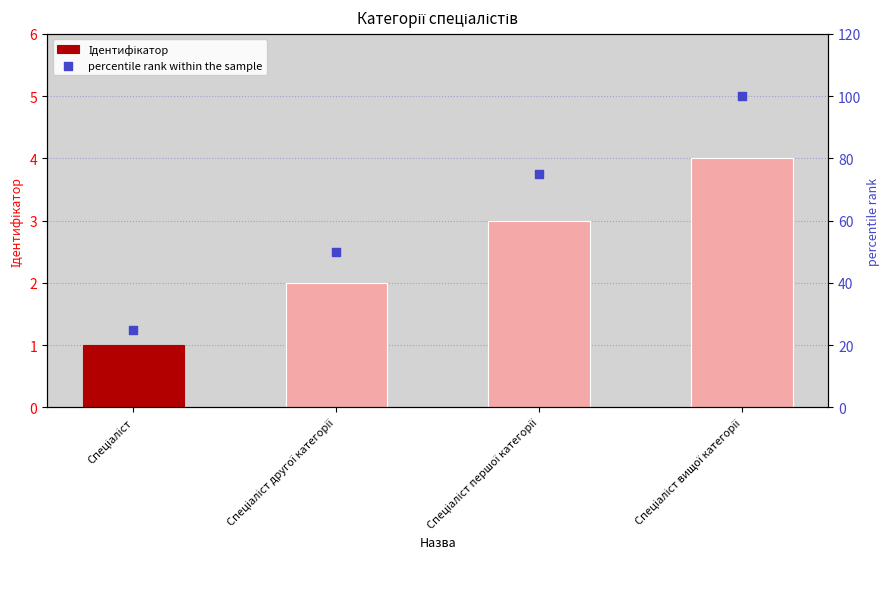

What is the total value across all series at Спеціаліст другої категорії?

52